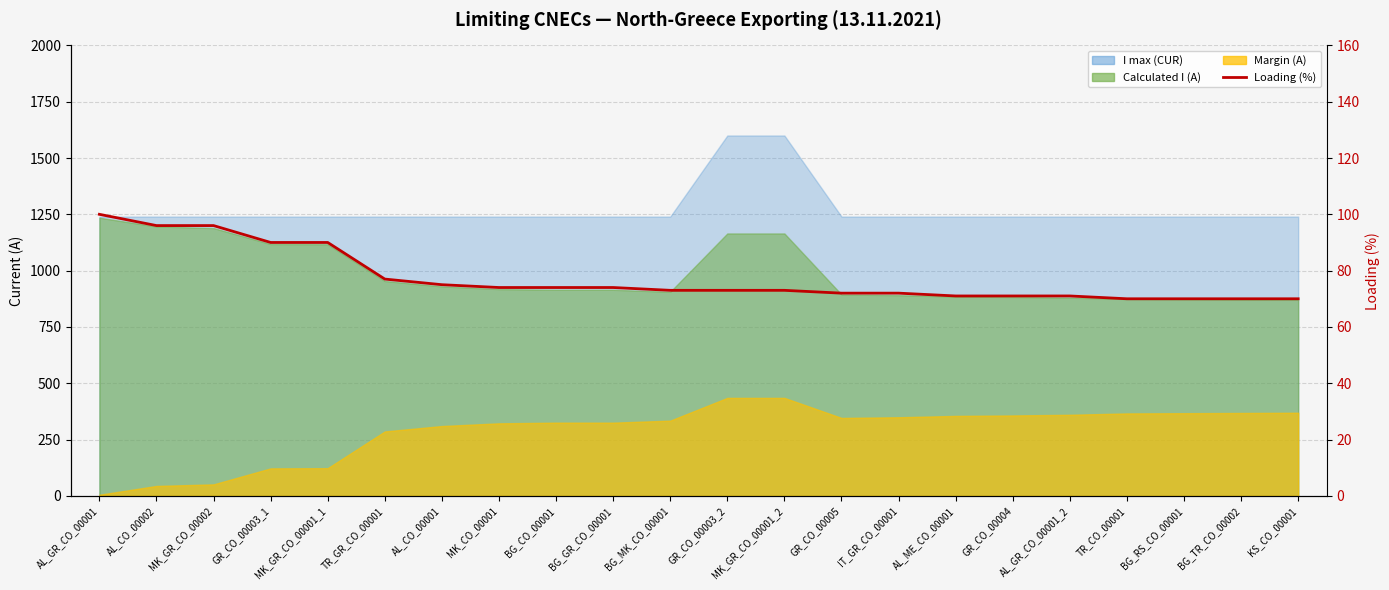

The chart shows a value of 74 at MK_CO_00001. True or false?

True